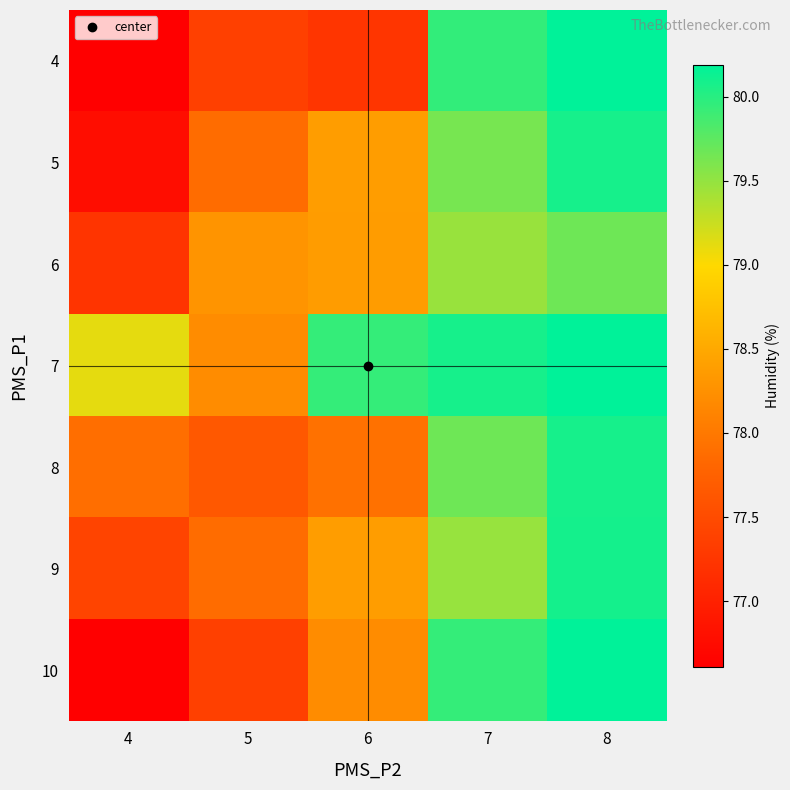

Reading left to right, list all the values displayed in this chart.

4: 4=76.6	5=77.4	6=77.2	7=80.0	8=80.2
5: 4=76.8	5=77.9	6=78.4	7=79.6	8=80.1
6: 4=77.2	5=78.3	6=78.4	7=79.5	8=79.7
7: 4=79.1	5=78.2	6=79.9	7=80.1	8=80.2
8: 4=77.9	5=77.7	6=77.9	7=79.7	8=80.1
9: 4=77.4	5=77.9	6=78.4	7=79.5	8=80.1
10: 4=76.6	5=77.4	6=78.2	7=79.9	8=80.2